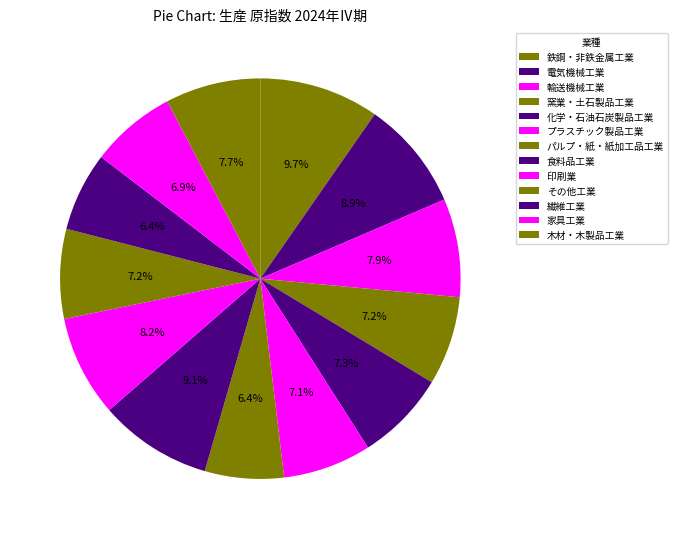

What percentage is the プラスチック製品工業 slice, to the nearest percent?

7%